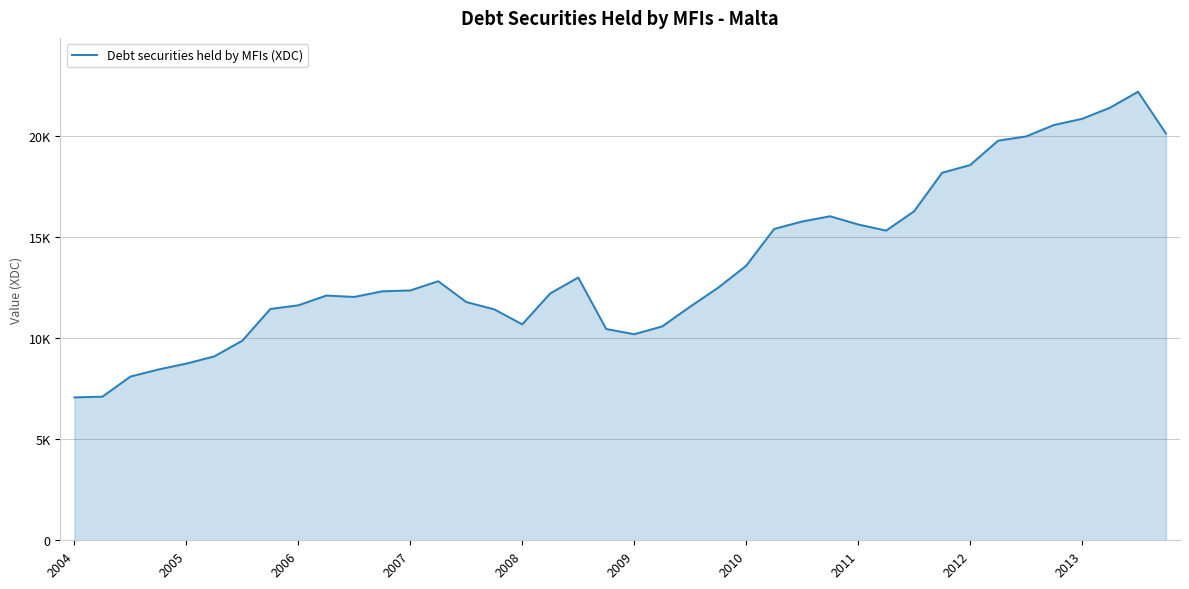

Does the chart have visible grid lines?

Yes